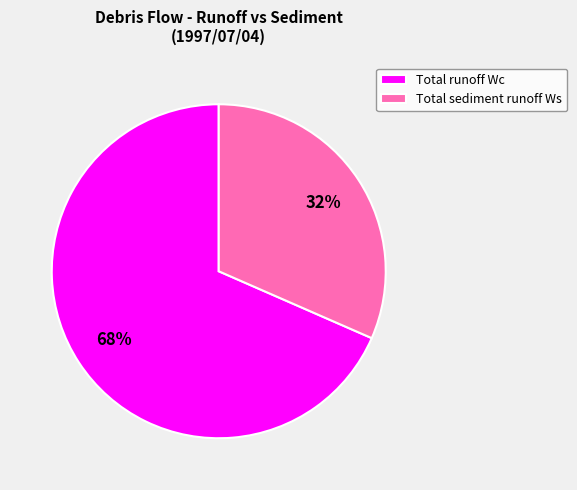

Is it true that Total runoff Wc is 68% of the pie?

True